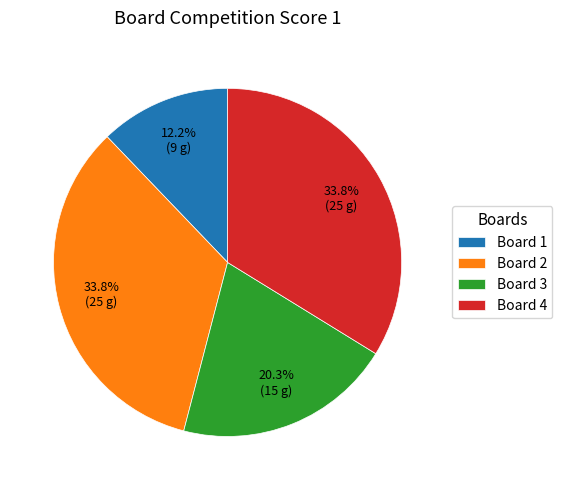

Is the sum of Board 1 and Board 4 greater than half?

No